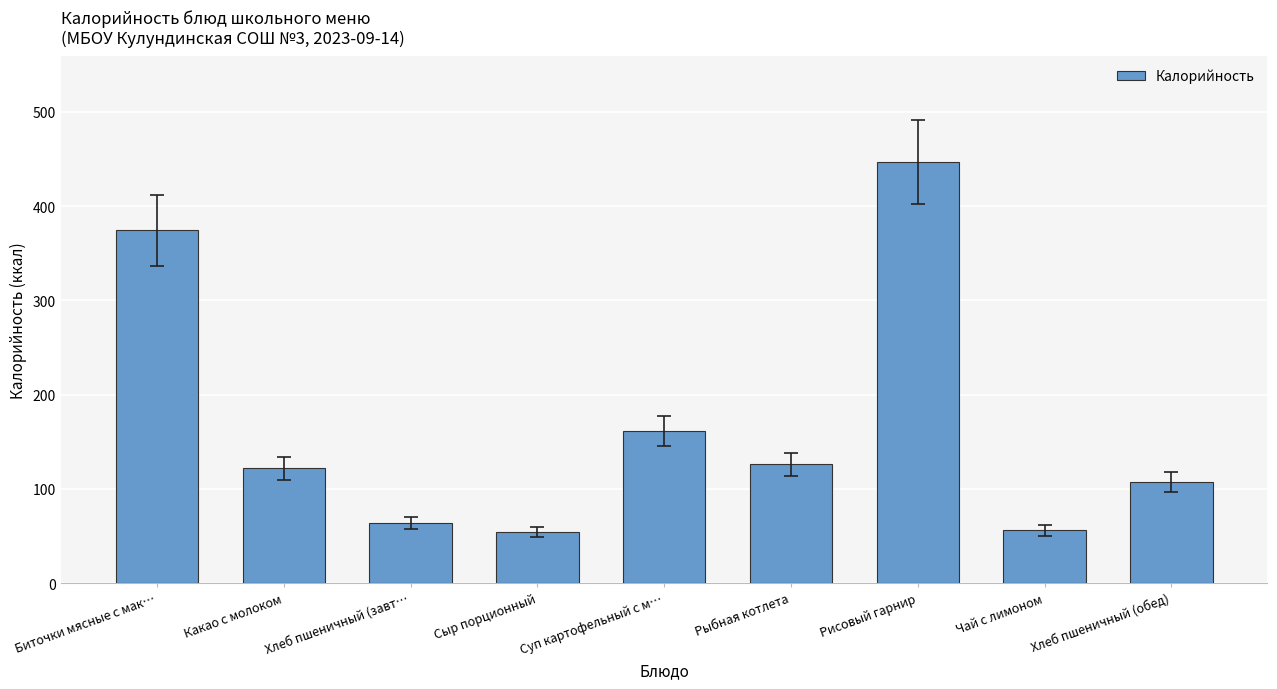

What position from the right is Рыбная котлета?

4